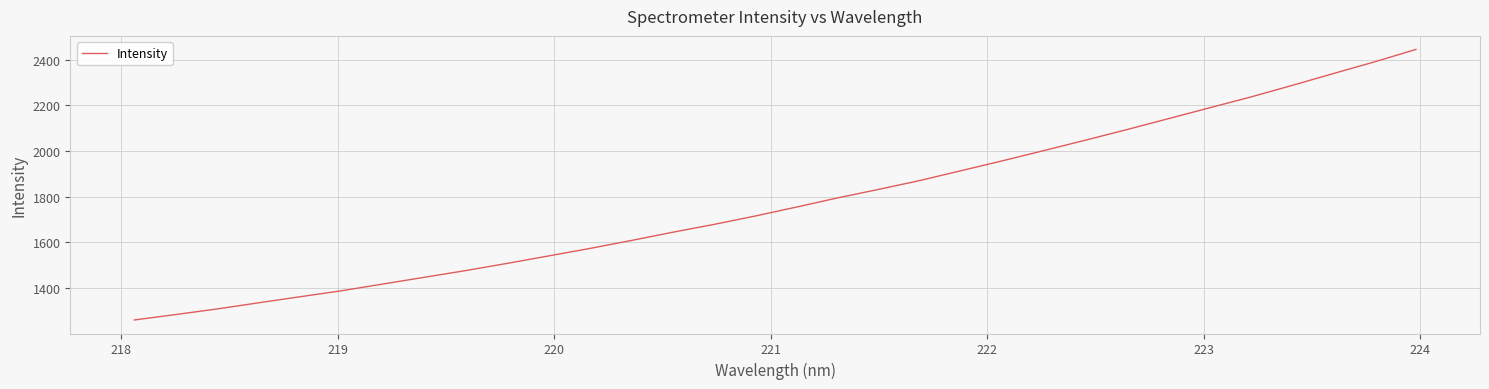

What is the maximum value shown in the chart?

2445.1